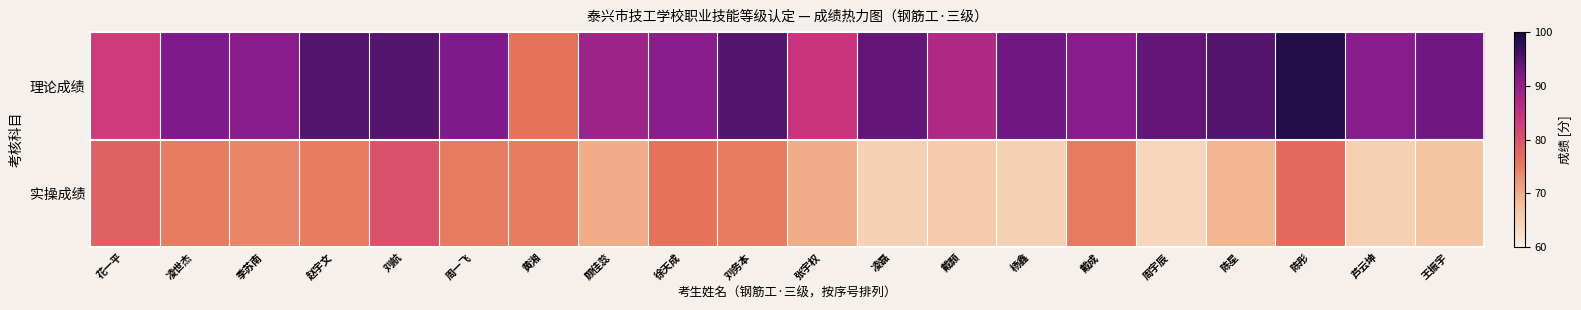

Reading left to right, list all the values displayed in this chart.

理论成绩: 花一平=83	凌世杰=92	季苏南=91	赵宇文=95	刘航=95	周一飞=92	黄湘=76	顾佳蕊=89	徐天成=91	刘务本=95	张宇权=84	凌磊=94	戴颢=87	杨鑫=93	戴成=91	周宇辰=94	陈星=95	陈彤=99	芦云坤=91	王振宇=93
实操成绩: 花一平=78	凌世杰=75	季苏南=74	赵宇文=75	刘航=80	周一飞=75	黄湘=75	顾佳蕊=70	徐天成=76	刘务本=75	张宇权=70	凌磊=65	戴颢=66	杨鑫=65	戴成=75	周宇辰=64	陈星=69	陈彤=77	芦云坤=65	王振宇=67